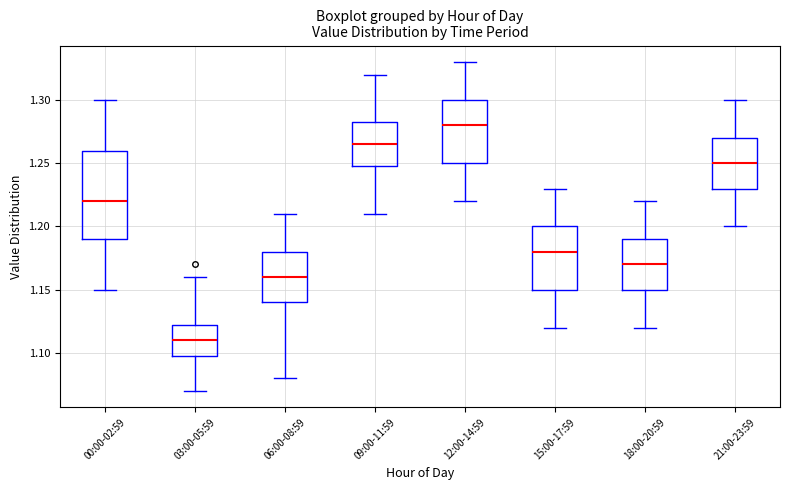

Where is the upper edge of the box for 15:00-17:59 on the y-axis? The values are not printed on the chart, so give them approximately, as read against the axis.

1.200